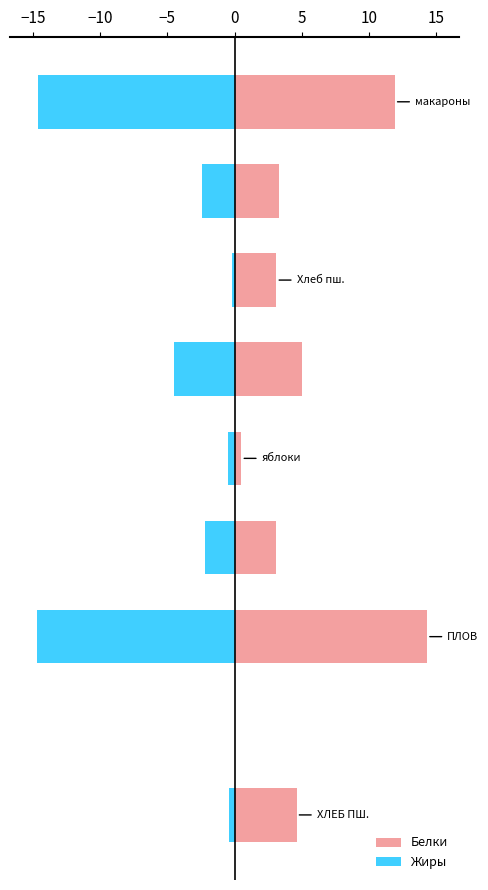

Is the value of Жиры at 5 greater than the value of Белки at 0?

No